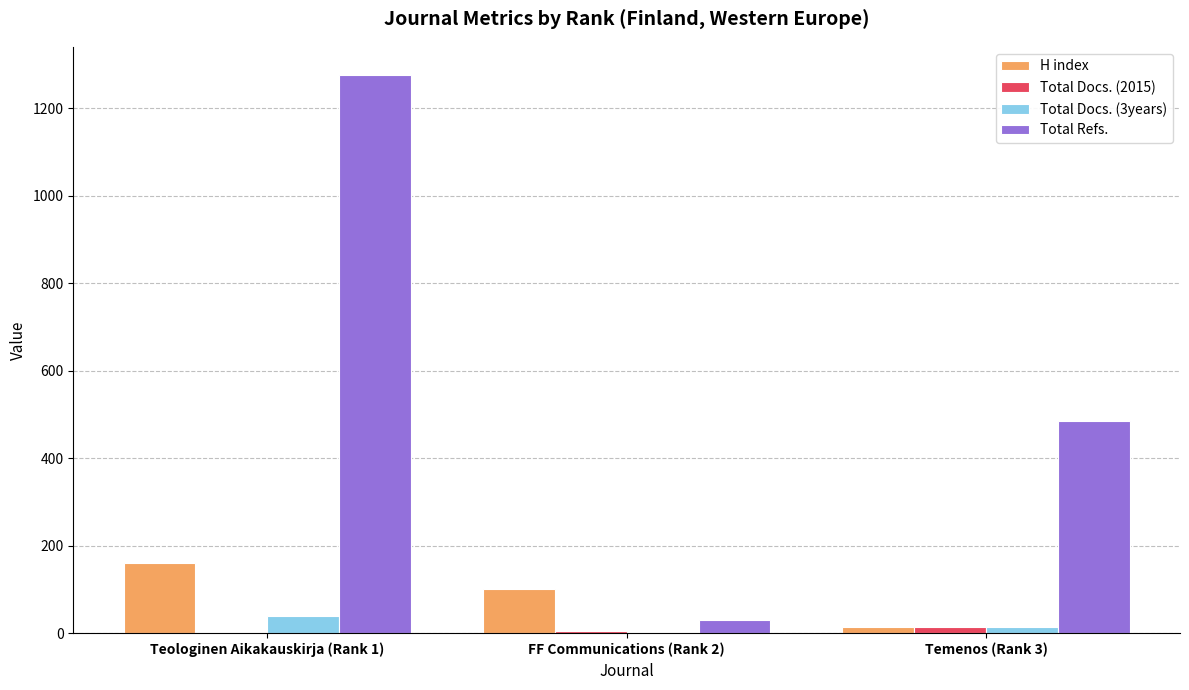

Are the bars horizontal?

No